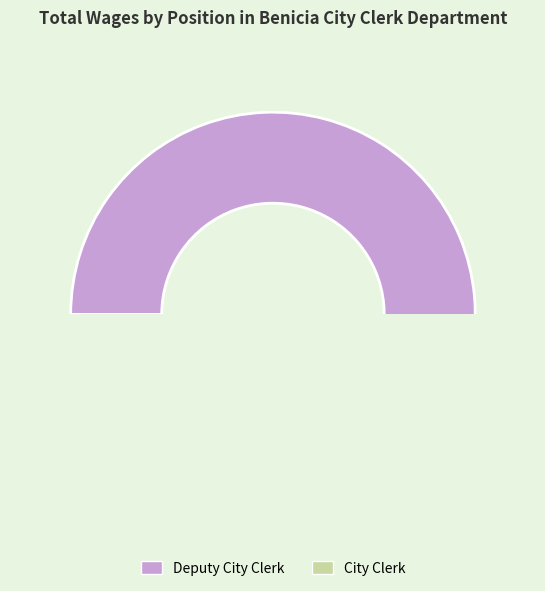

Is it true that Deputy City Clerk is 69% of the pie?

False